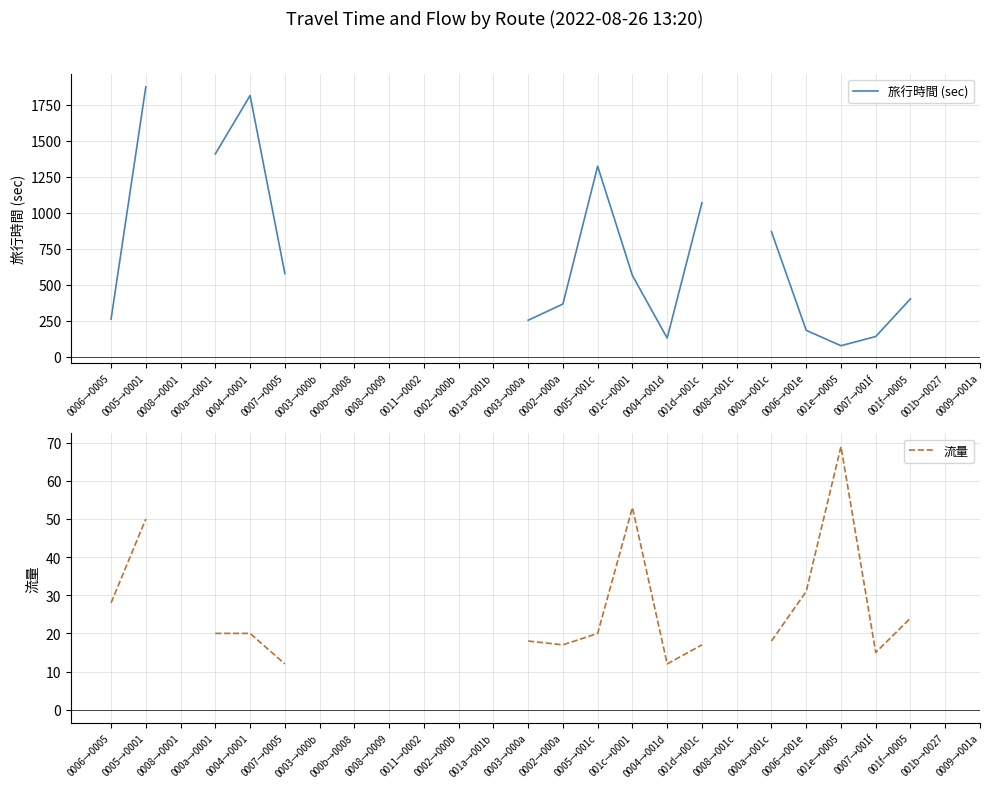

What is the approximate value of 流量 at 0006→001e?

31.0